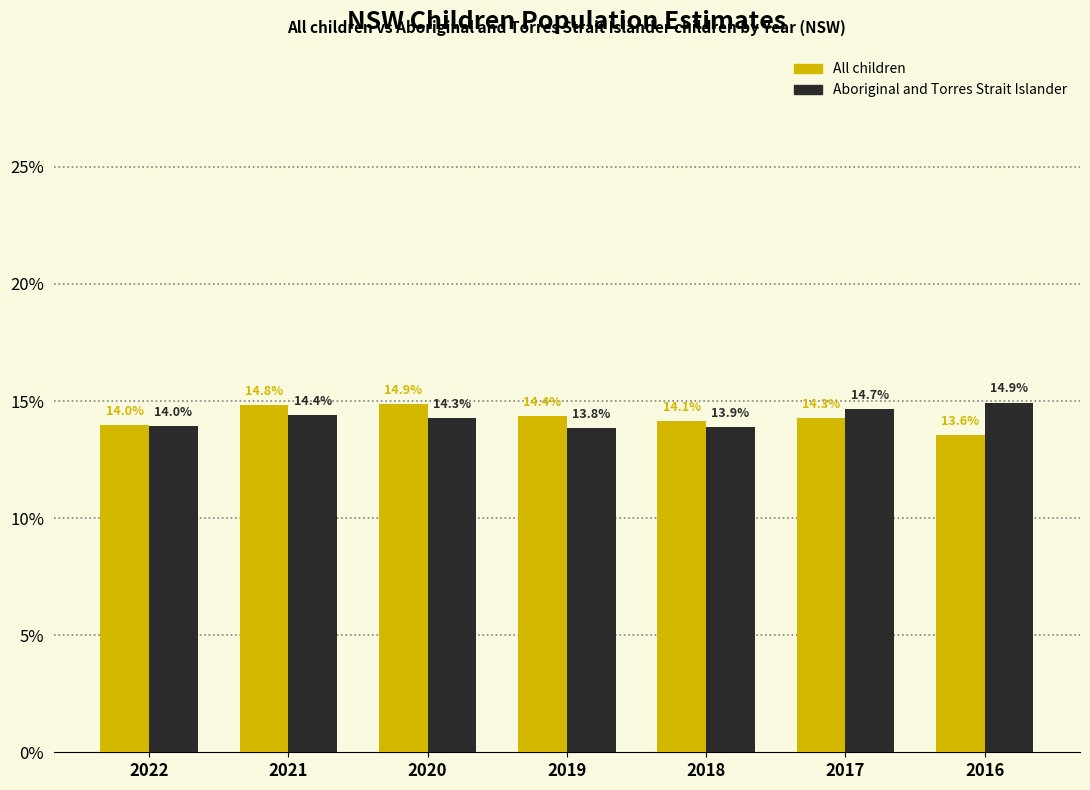

Reading left to right, transcribe all the data shown in this chart.

All children: 14.0	14.8	14.9	14.4	14.1	14.3	13.6
Aboriginal and Torres Strait Islander: 14.0	14.4	14.3	13.8	13.9	14.7	14.9